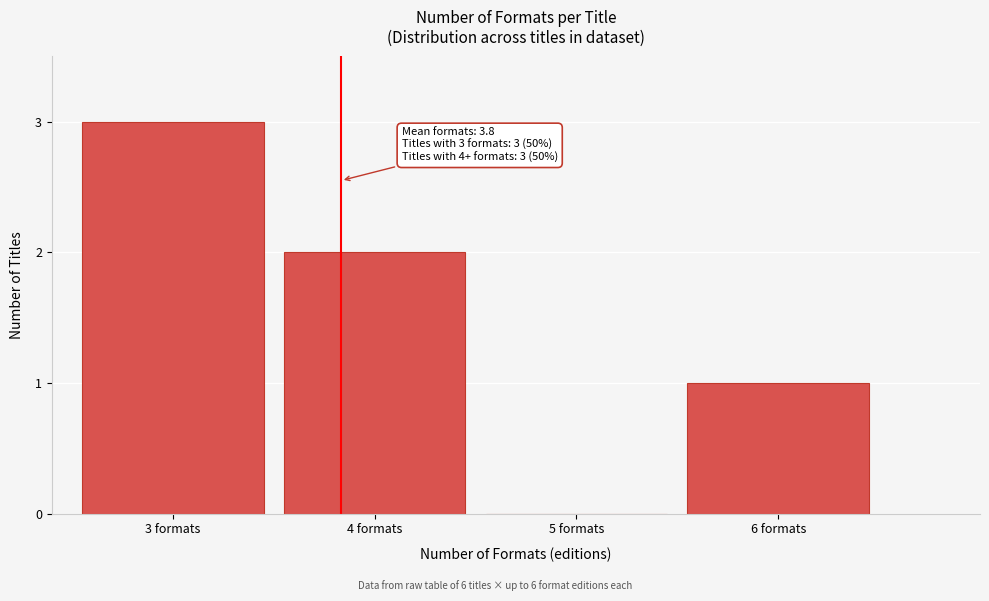

Reading left to right, transcribe all the data shown in this chart.

3 formats=3	4 formats=2	5 formats=0	6 formats=1